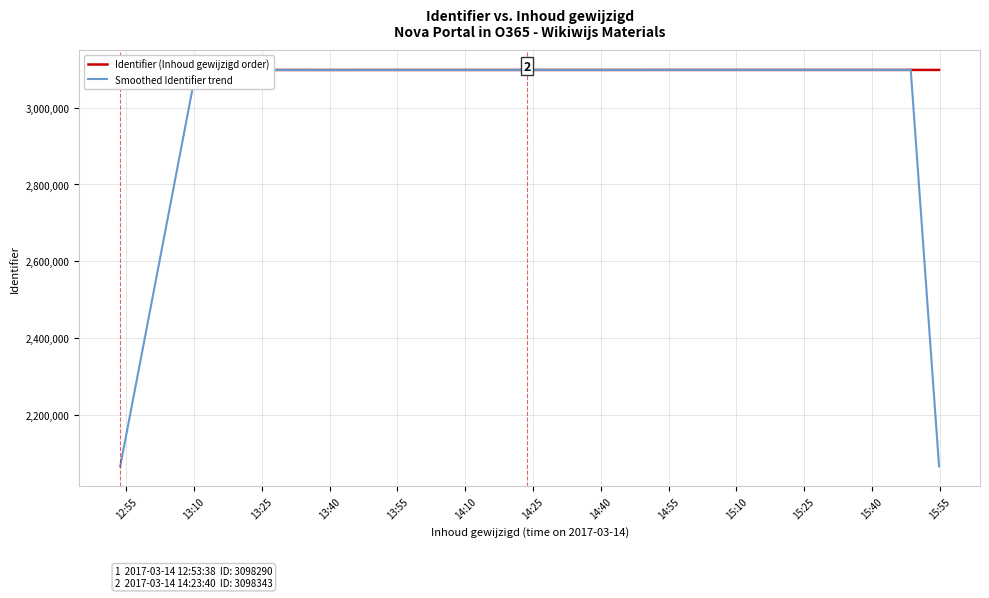

What is the difference between the second highest and minimum values in the Smoothed Identifier trend series?

1032848.7